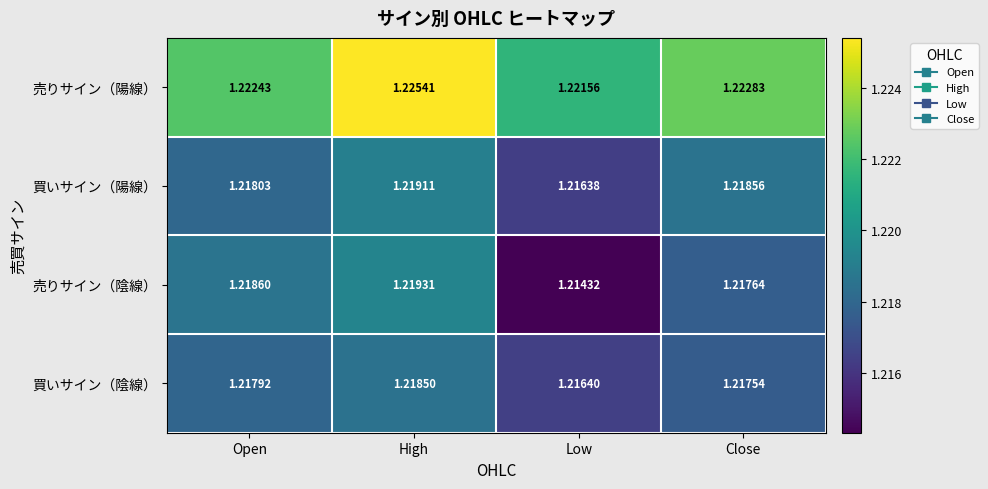

Is the value of 売りサイン（陰線） at High greater than the value of 買いサイン（陰線） at High?

Yes